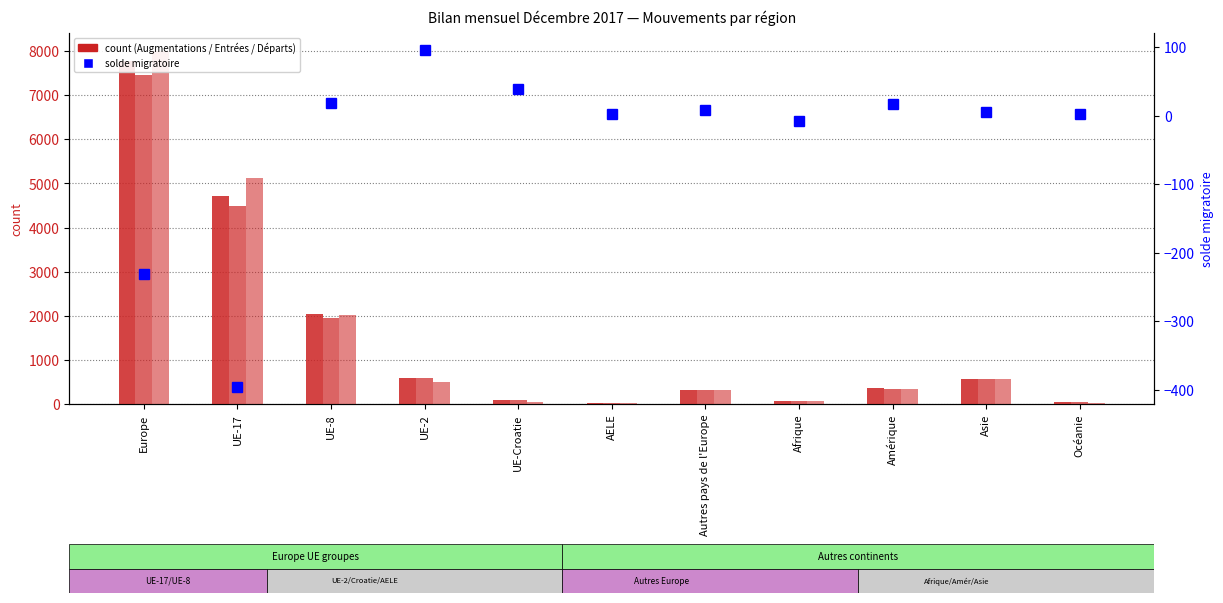

What is the lowest value of the Total entrées series?

17